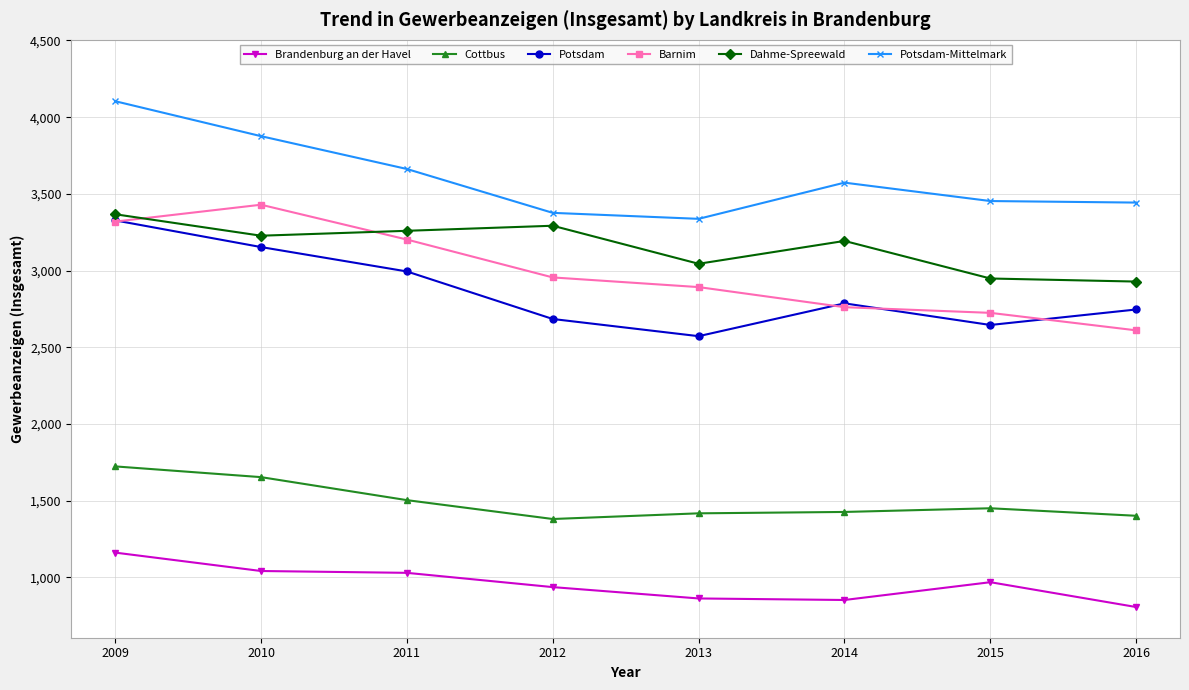

Which series has the widest spread of values?

Barnim